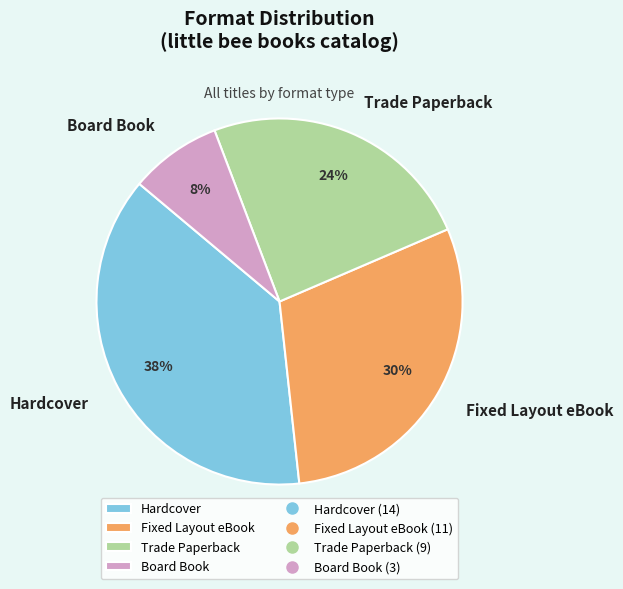

True or false: Fixed Layout eBook accounts for 42% of the total.

False